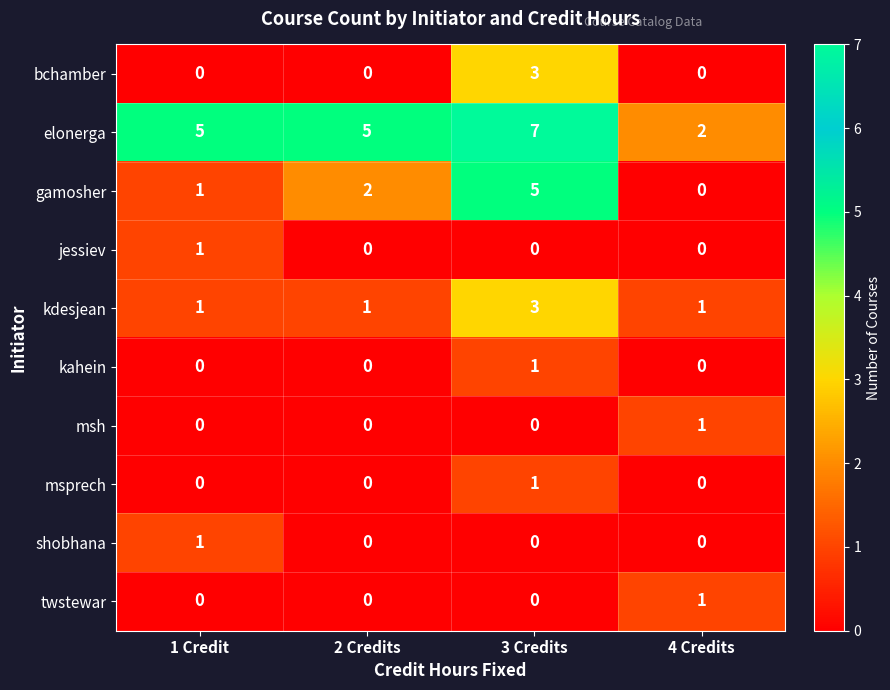

Which category has the highest value in the kahein series?

3 Credits